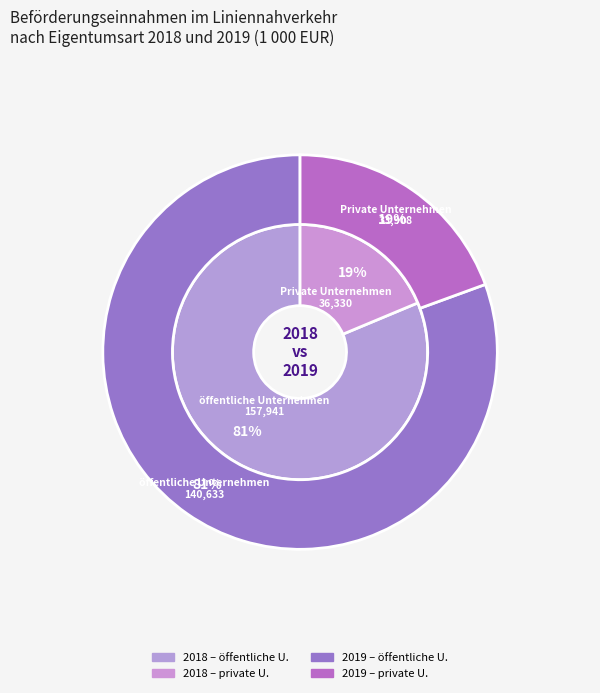

What is the smallest slice in the pie chart?

Private Unternehmen